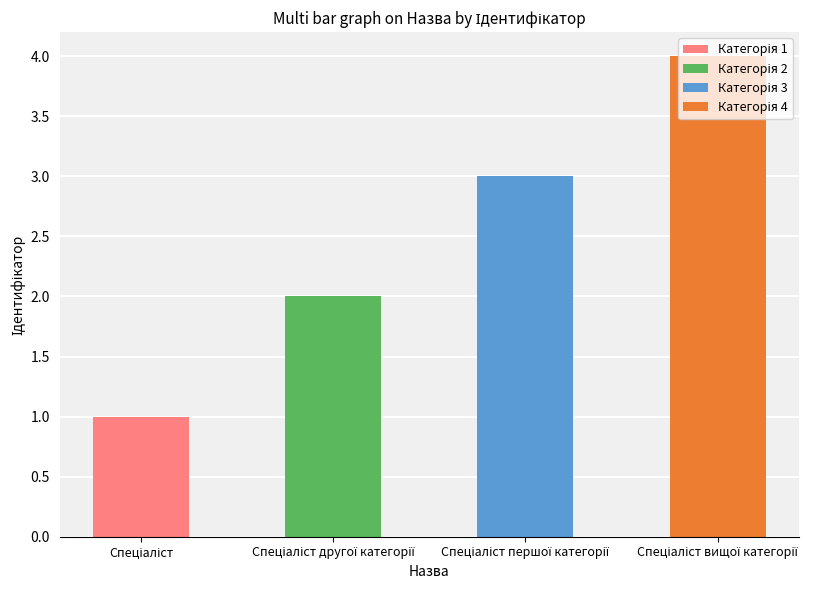

Are the bars grouped side by side (vs. stacked)?

No